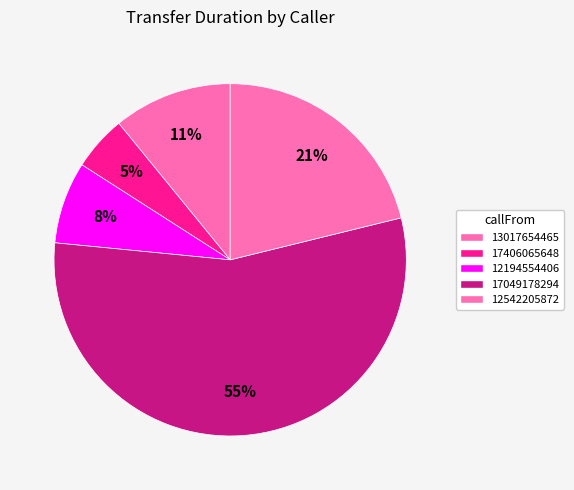

Which slice is the smallest?

17406065648